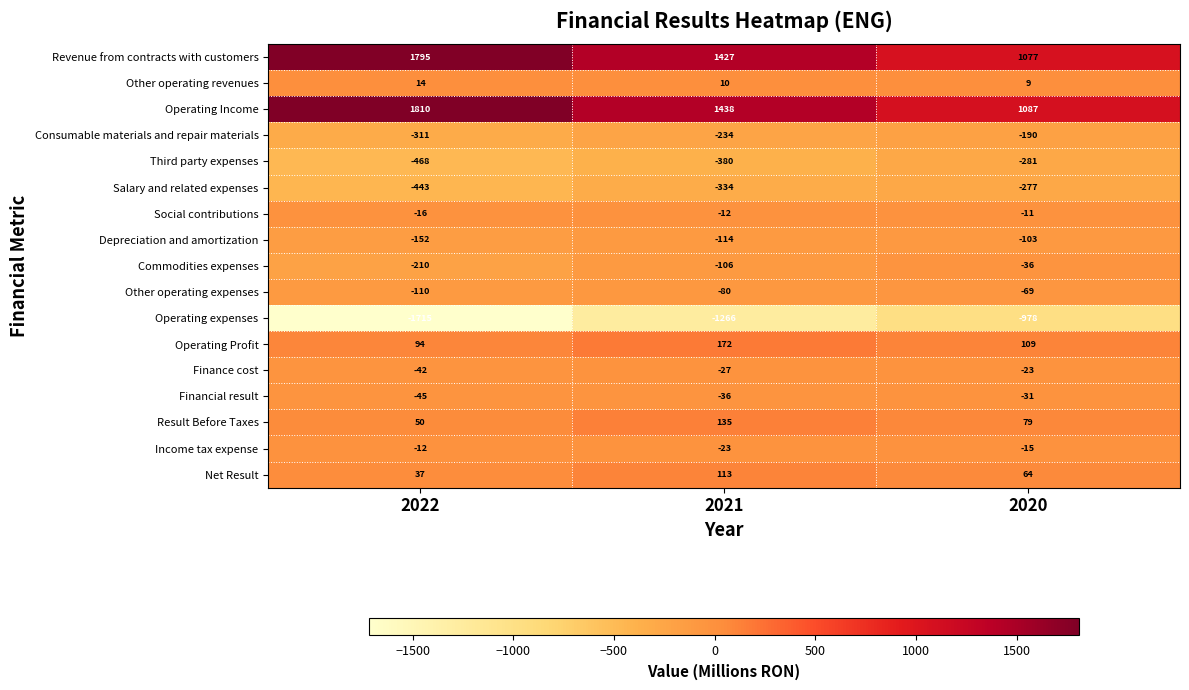

Which series changed the most between 2022 and 2021?

Operating expenses